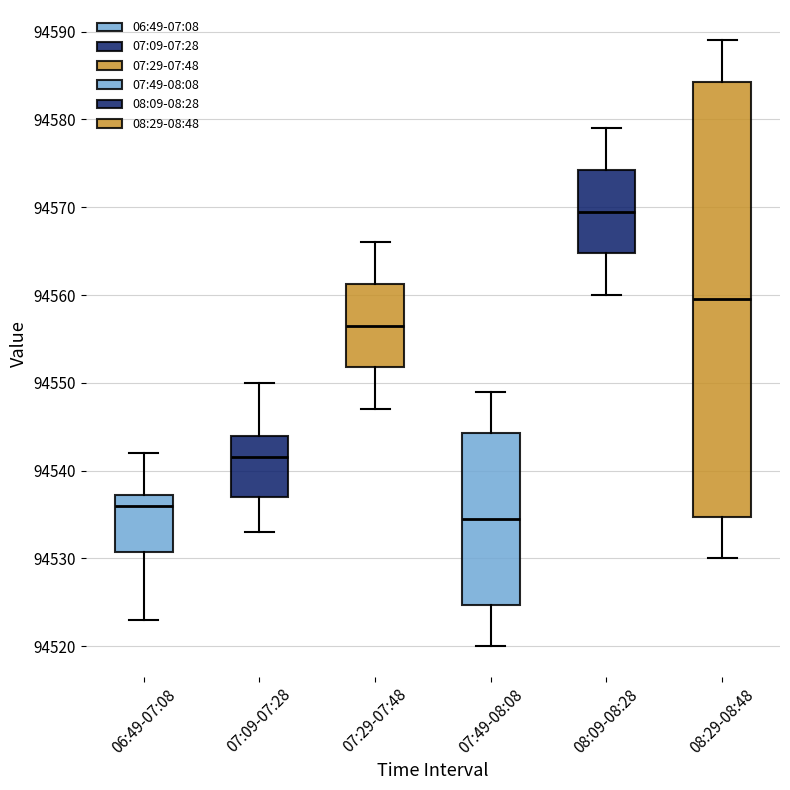

Which box is the tallest, from its lower edge to its upper edge?

08:29-08:48